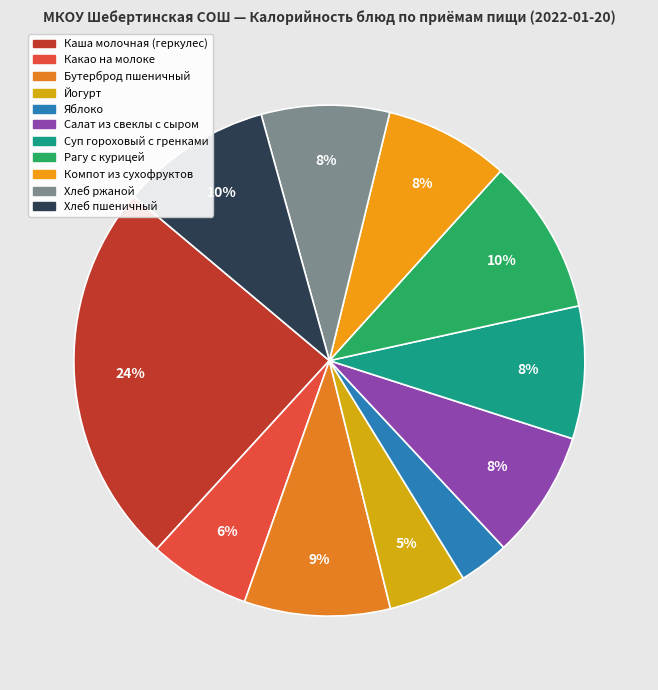

Rank the categories by value from highest to lowest.

Каша молочная (геркулес), Рагу с курицей, Хлеб пшеничный, Бутерброд пшеничный, Суп гороховый с гренками, Салат из свеклы с сыром, Хлеб ржаной, Компот из сухофруктов, Какао на молоке, Йогурт, Яблоко